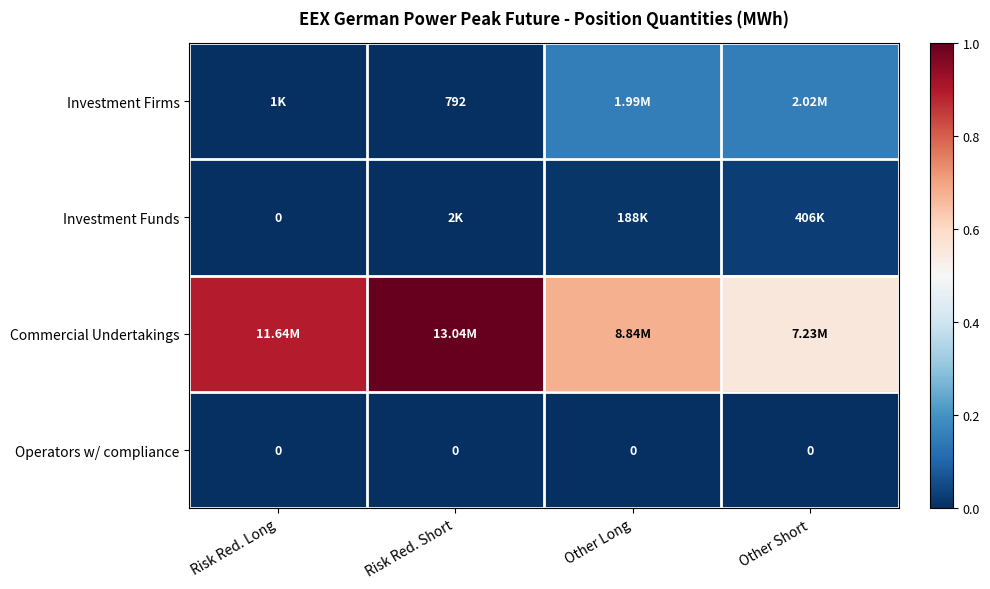

Which series has the widest spread of values?

Commercial Undertakings